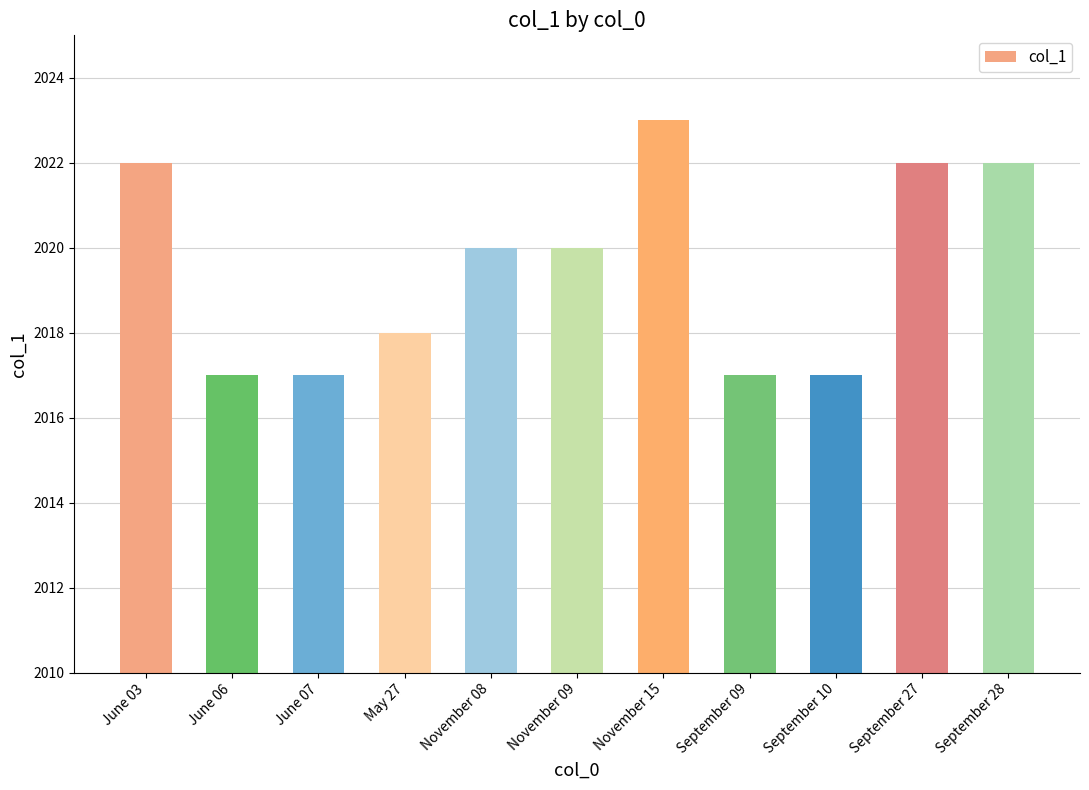

What is the greatest value displayed?

2023